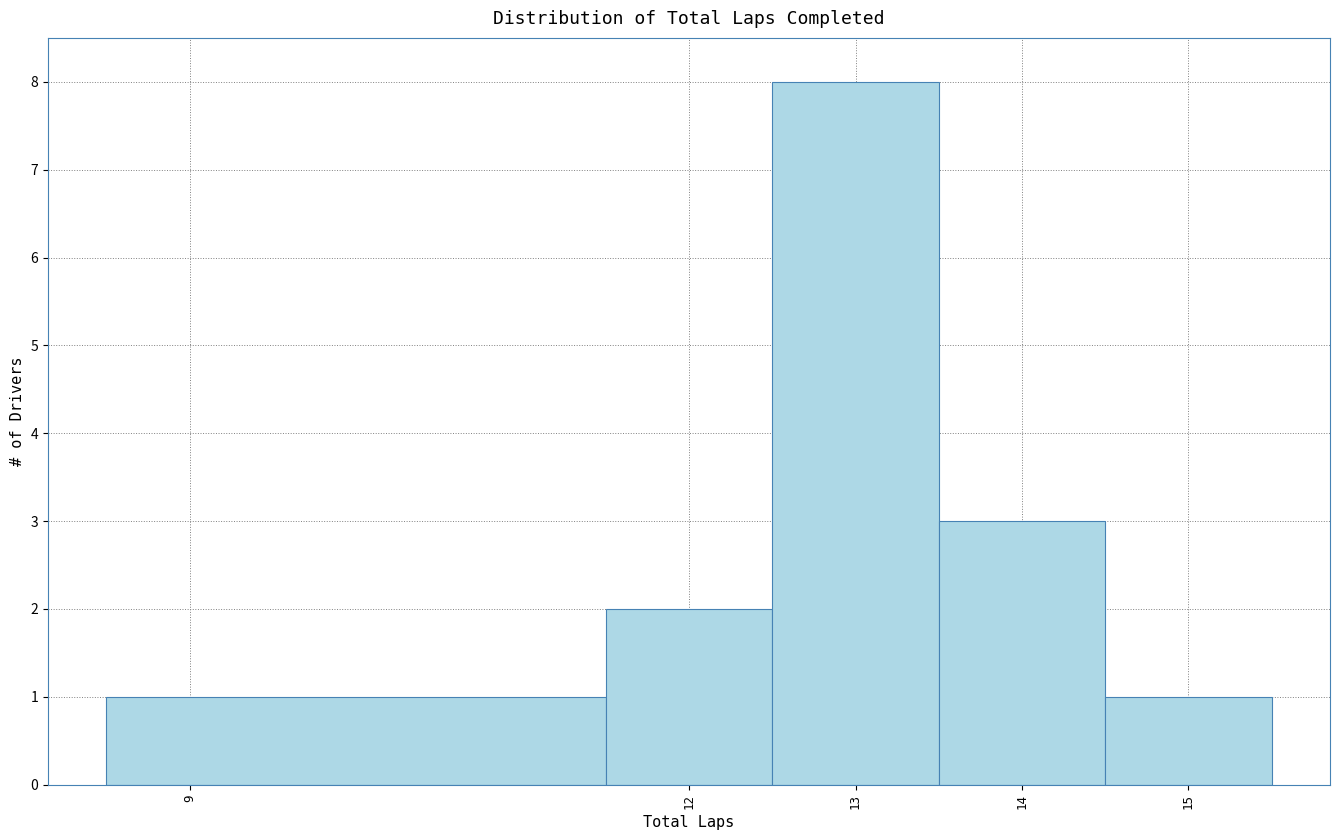

What is the height of the bar covering 8.5 to 11.5 on the x-axis? The values are not printed on the chart, so give them approximately, as read against the axis.

1